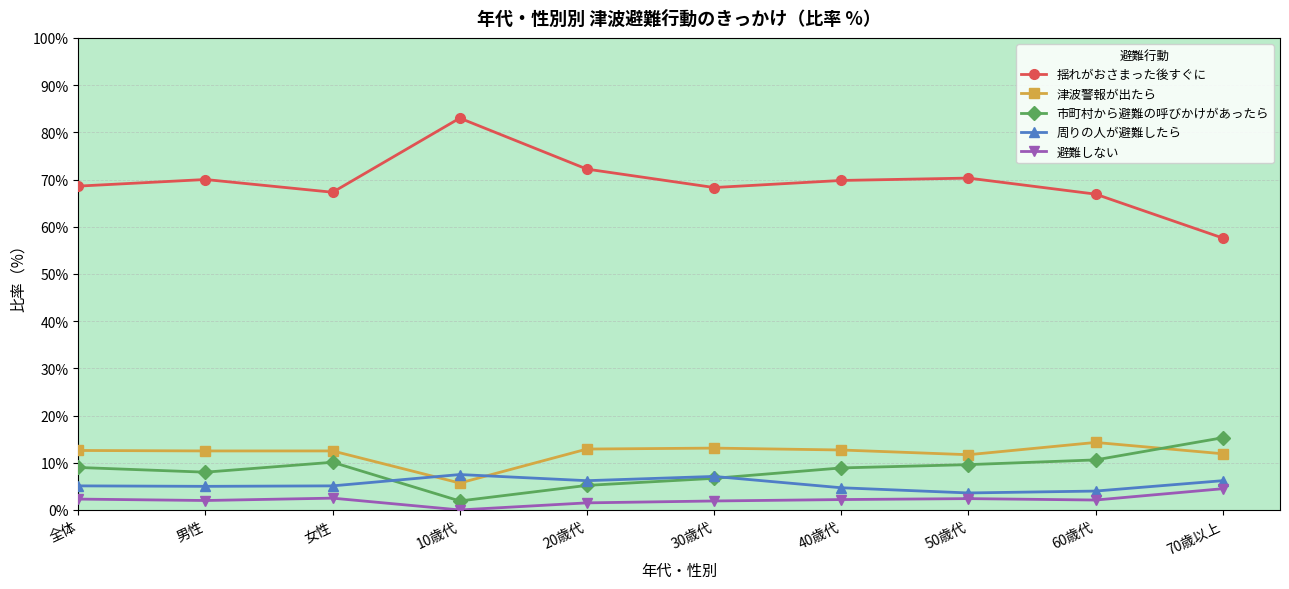

Does the chart display data point markers on the line(s)?

Yes